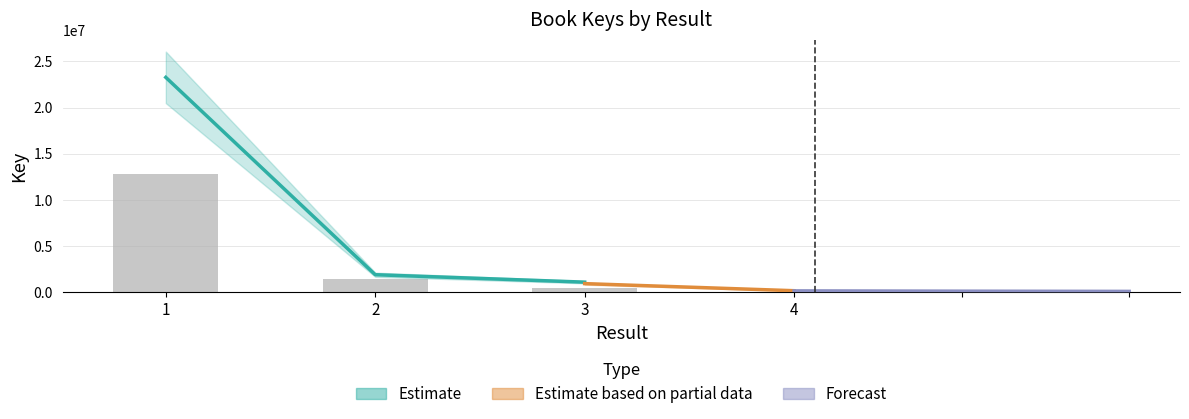

What is the value of the 4th bar from the left?

16161.8